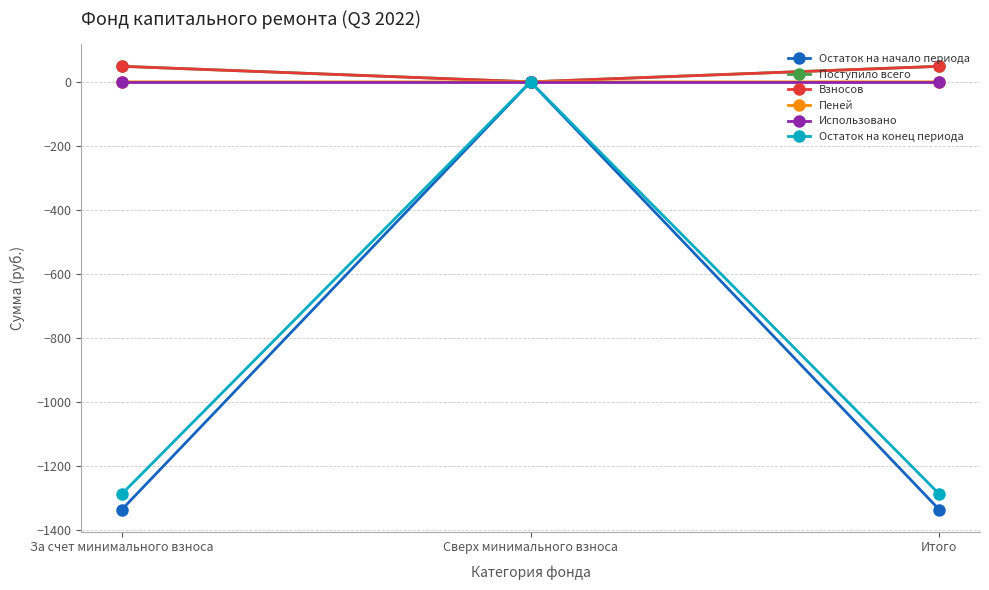

What position from the right is Итого?

1